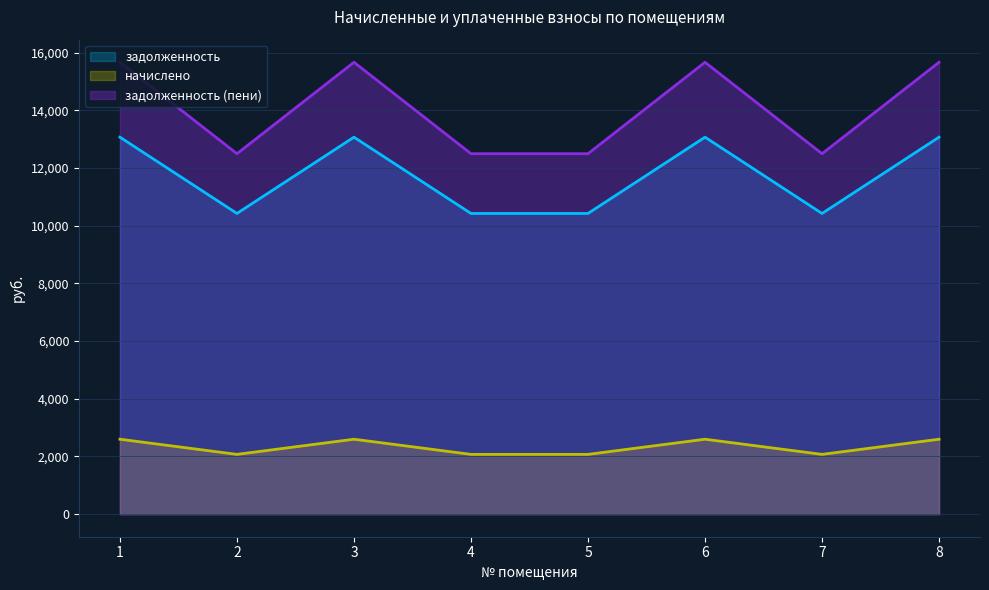

True or false: начислено has a value of 17854.6 at 6.

False